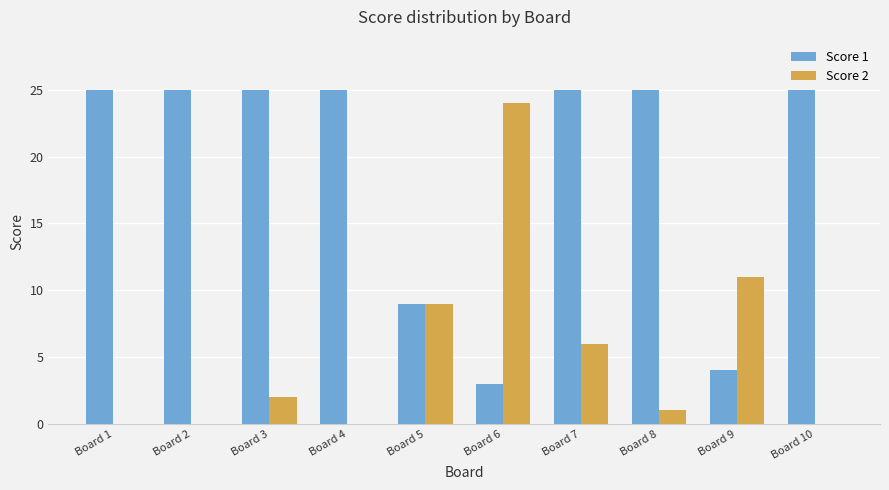

Which series has the largest range (max minus min)?

Score 2